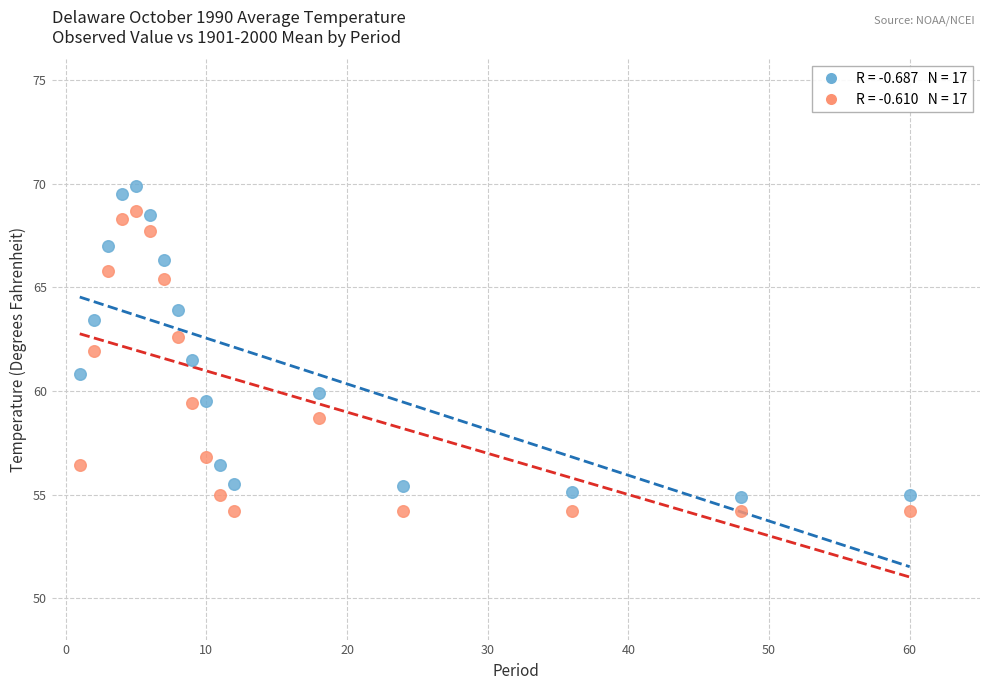

Across all data points, what is the range of X values (max minus min)?

59.0